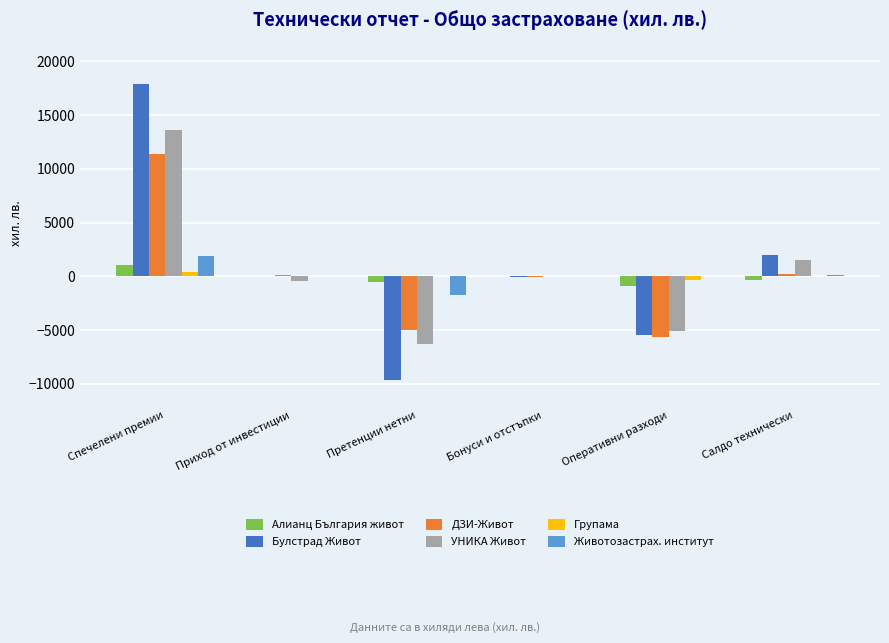

The УНИКА Живот series shows -7883.6 at Бонуси и отстъпки. True or false?

False